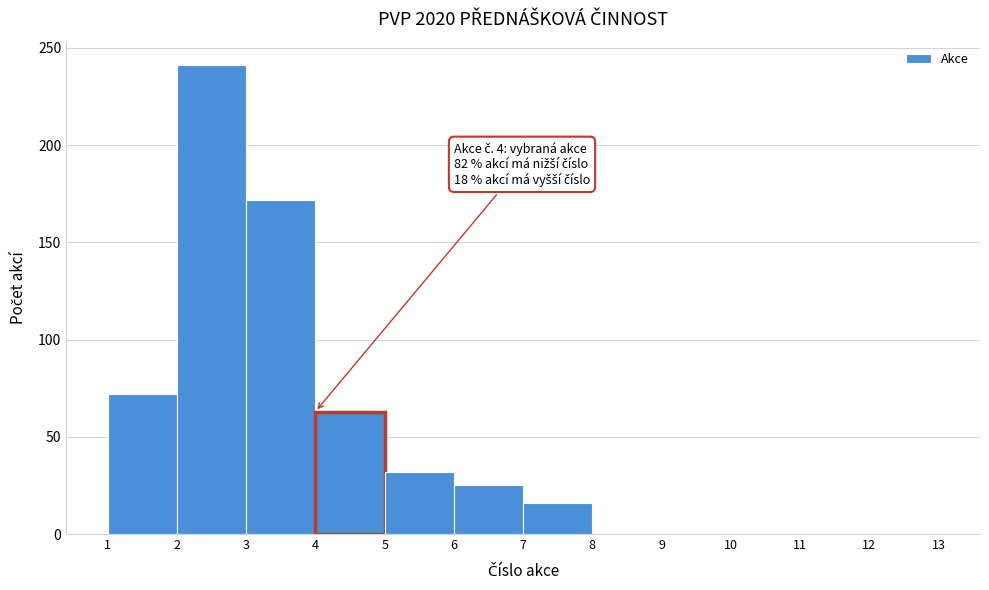

Over which range of the x-axis is the bar tallest?

2 to 3